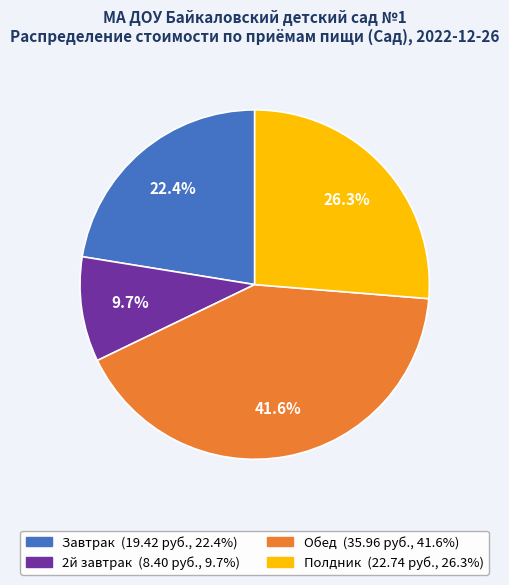

How many slices are in this pie chart?

4